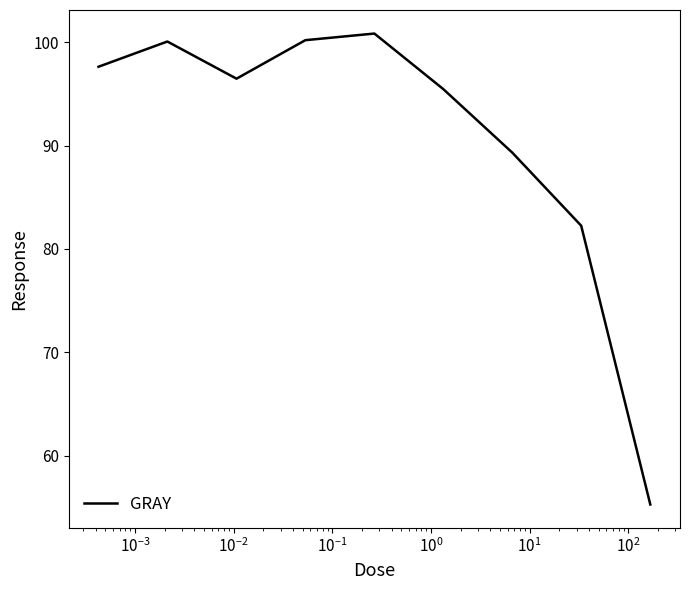

What is the difference between the maximum and minimum values?

45.6